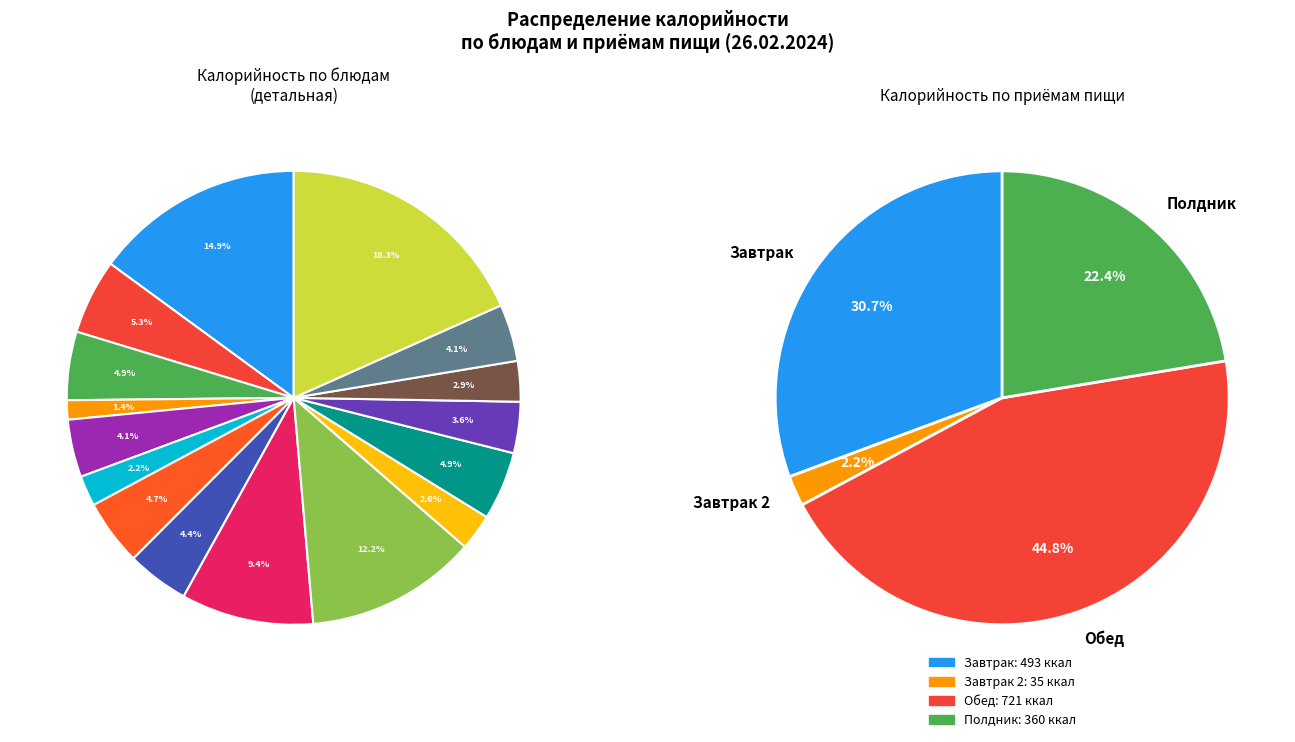

To the nearest percent, what is the average slice percentage?

6%